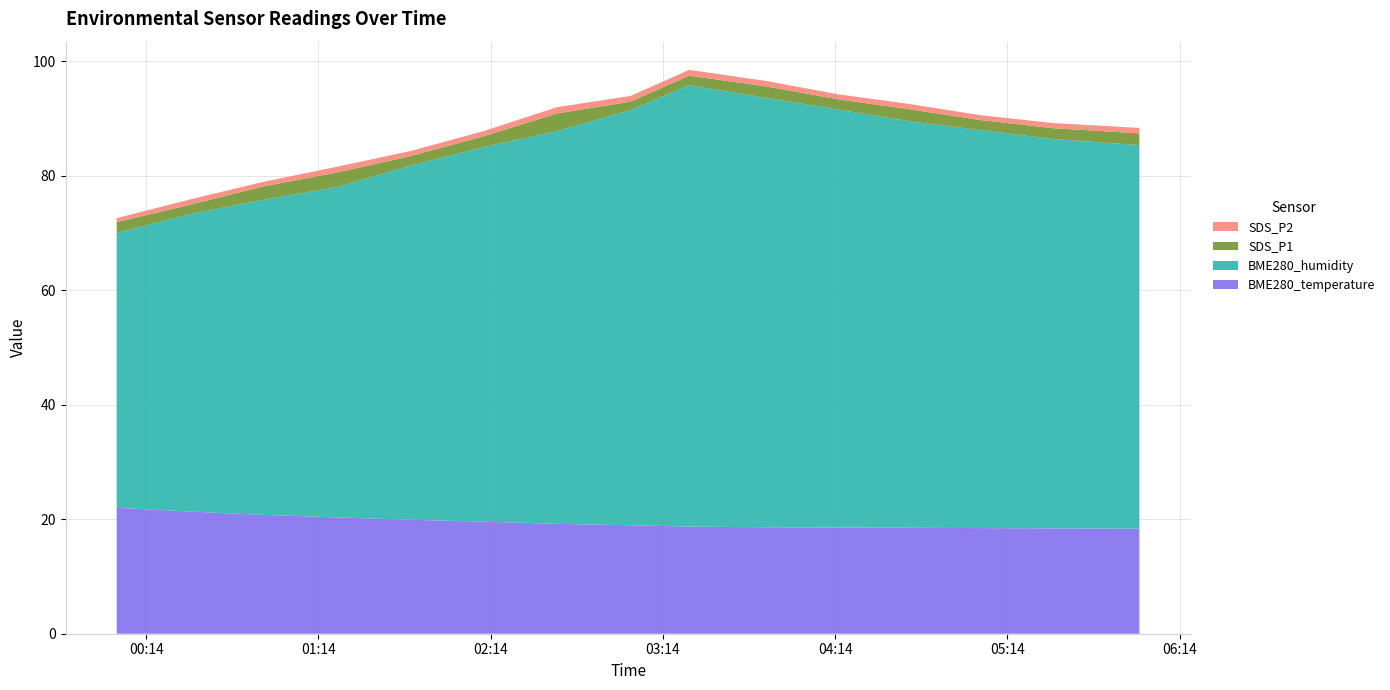

Reading left to right, extract all data points from this chart.

BME280_temperature: 2022/07/19 00:03:44=22.0	2022/07/19 00:29:16=21.3	2022/07/19 00:54:48=20.8	2022/07/19 01:20:26=20.3	2022/07/19 01:46:02=19.9	2022/07/19 02:11:40=19.6	2022/07/19 02:37:08=19.2	2022/07/19 03:02:45=18.9	2022/07/19 03:23:10=18.7	2022/07/19 03:50:00=18.6	2022/07/19 04:15:00=18.6	2022/07/19 04:40:00=18.5	2022/07/19 05:05:00=18.4	2022/07/19 05:30:00=18.4	2022/07/19 06:00:00=18.4
BME280_humidity: 2022/07/19 00:03:44=48.0	2022/07/19 00:29:16=52.0	2022/07/19 00:54:48=55.0	2022/07/19 01:20:26=57.7	2022/07/19 01:46:02=61.8	2022/07/19 02:11:40=65.4	2022/07/19 02:37:08=68.6	2022/07/19 03:02:45=72.5	2022/07/19 03:23:10=77.1	2022/07/19 03:50:00=75.0	2022/07/19 04:15:00=73.0	2022/07/19 04:40:00=71.0	2022/07/19 05:05:00=69.5	2022/07/19 05:30:00=68.0	2022/07/19 06:00:00=67.0
SDS_P1: 2022/07/19 00:03:44=1.9	2022/07/19 00:29:16=1.6	2022/07/19 00:54:48=2.3	2022/07/19 01:20:26=2.5	2022/07/19 01:46:02=1.7	2022/07/19 02:11:40=1.9	2022/07/19 02:37:08=3.1	2022/07/19 03:02:45=1.5	2022/07/19 03:23:10=1.6	2022/07/19 03:50:00=2.0	2022/07/19 04:15:00=1.8	2022/07/19 04:40:00=2.1	2022/07/19 05:05:00=1.8	2022/07/19 05:30:00=1.9	2022/07/19 06:00:00=2.0
SDS_P2: 2022/07/19 00:03:44=0.7	2022/07/19 00:29:16=0.9	2022/07/19 00:54:48=0.8	2022/07/19 01:20:26=1.0	2022/07/19 01:46:02=0.9	2022/07/19 02:11:40=0.9	2022/07/19 02:37:08=1.1	2022/07/19 03:02:45=1.0	2022/07/19 03:23:10=1.0	2022/07/19 03:50:00=0.9	2022/07/19 04:15:00=0.9	2022/07/19 04:40:00=0.9	2022/07/19 05:05:00=0.8	2022/07/19 05:30:00=0.9	2022/07/19 06:00:00=0.9